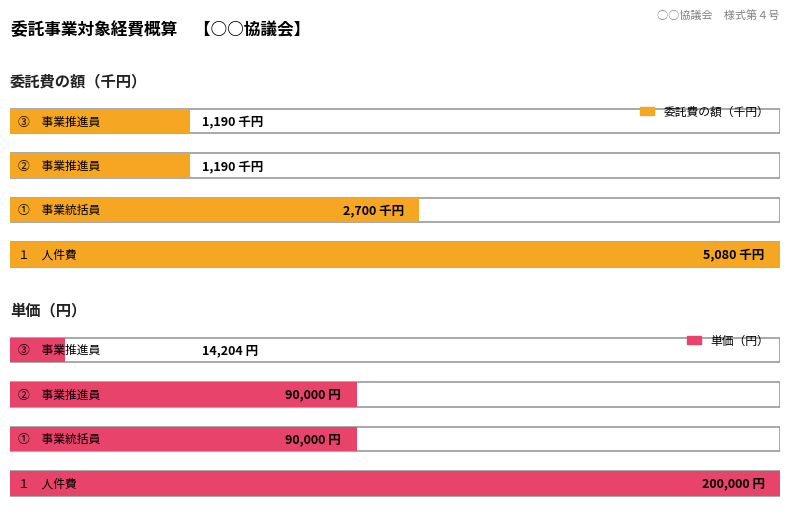

Is the value of 単価 at ①　事業統括員 greater than the value of 委託費の額（千円） at ①　事業統括員?

Yes